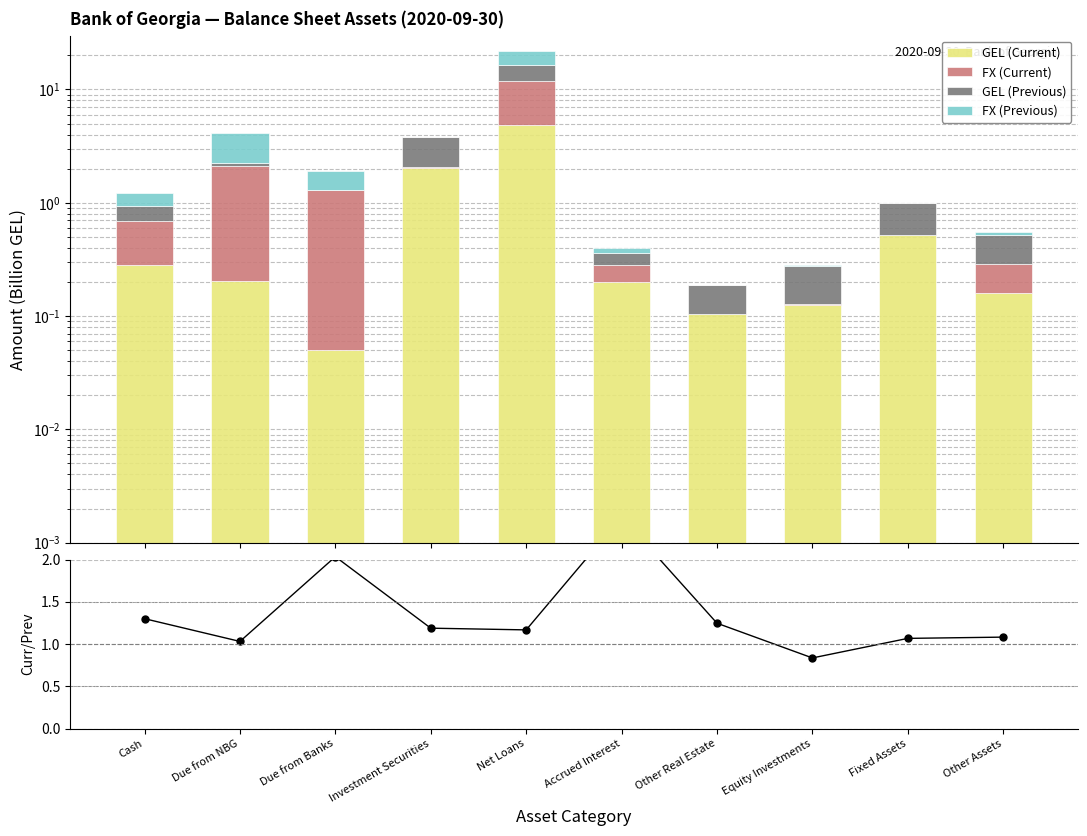

What is the highest value of the Current/Previous series?

2.5